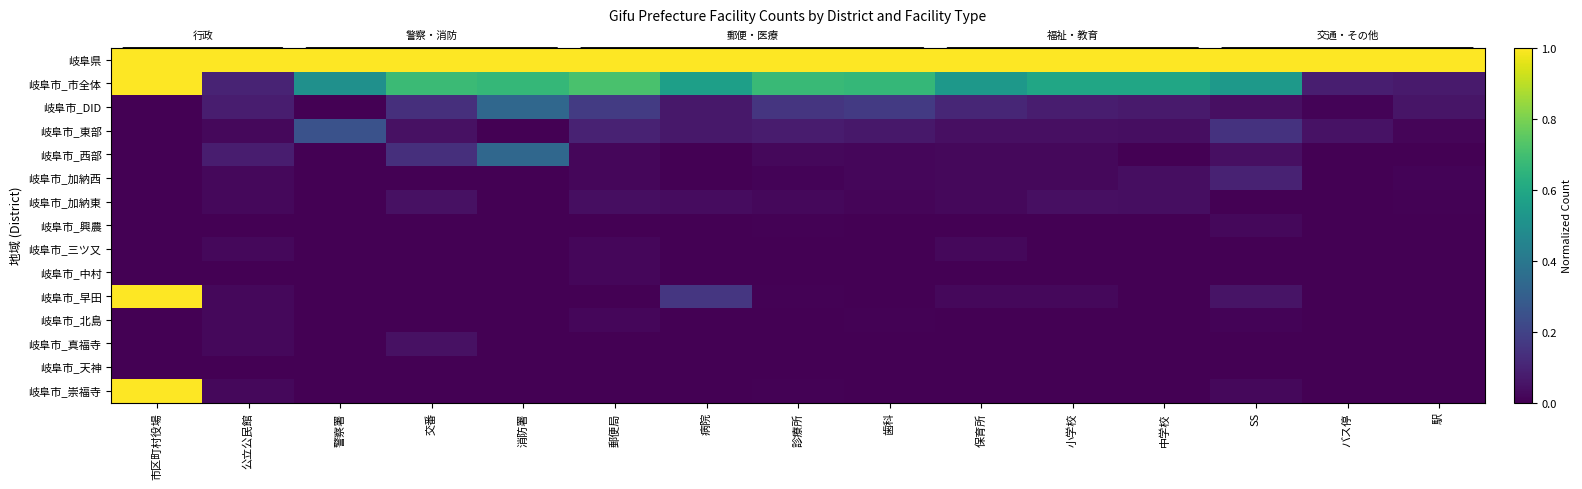

Which series has the largest total across all categories?

岐阜県